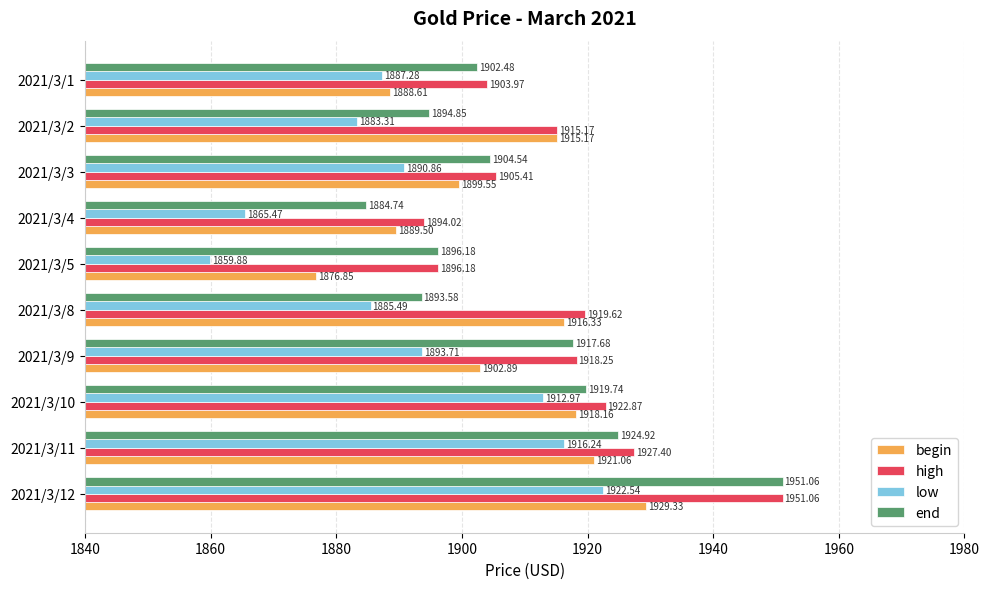

At how many categories does at least one series exceed 1917?

5